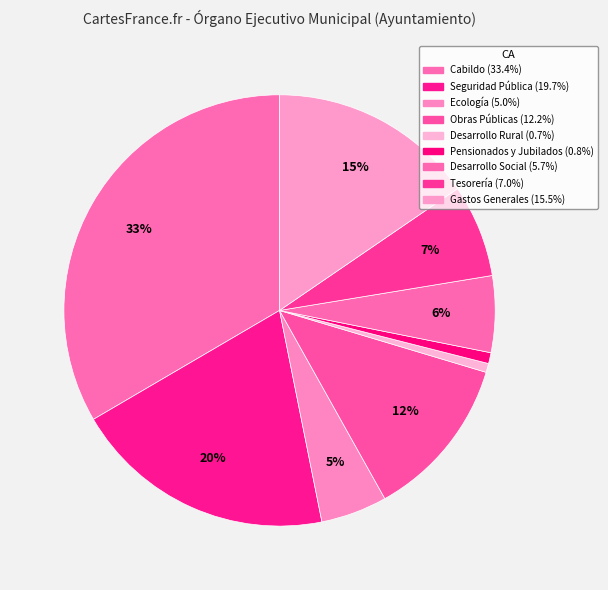

To the nearest percent, what is the average slice percentage?

11%